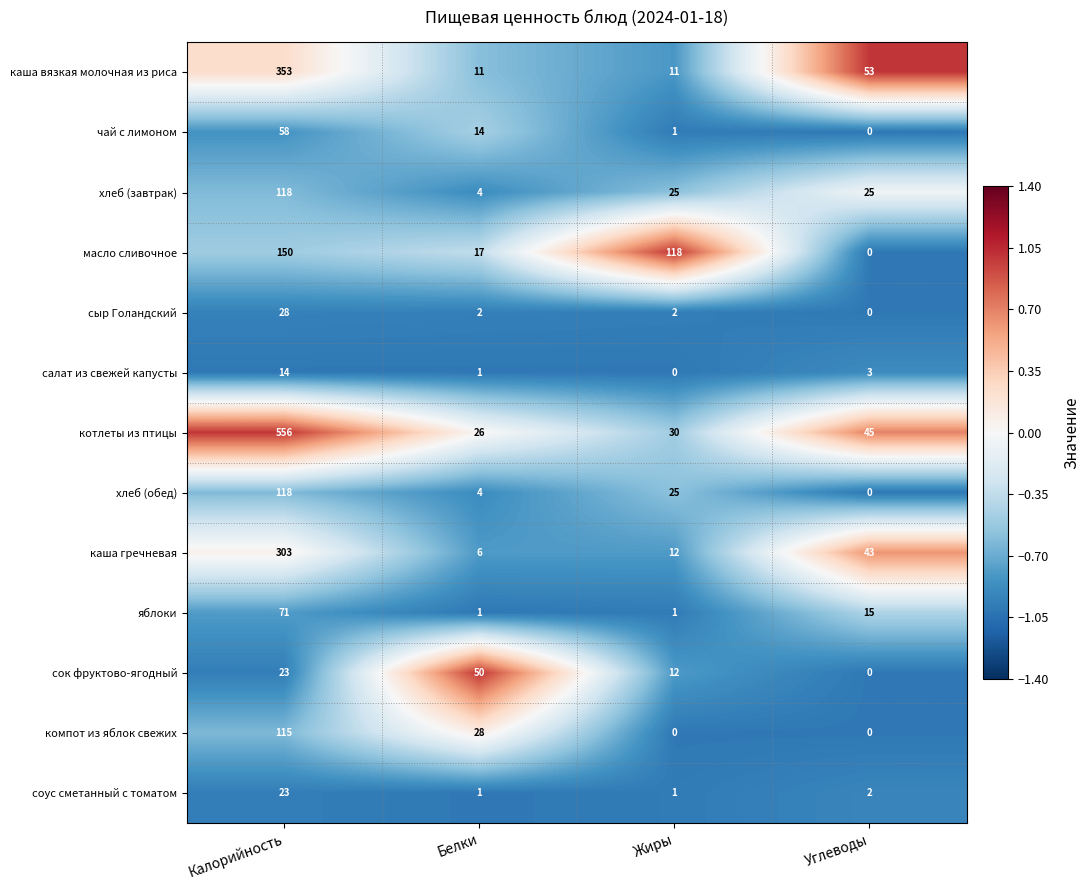

How many categories are shown in the chart?

4